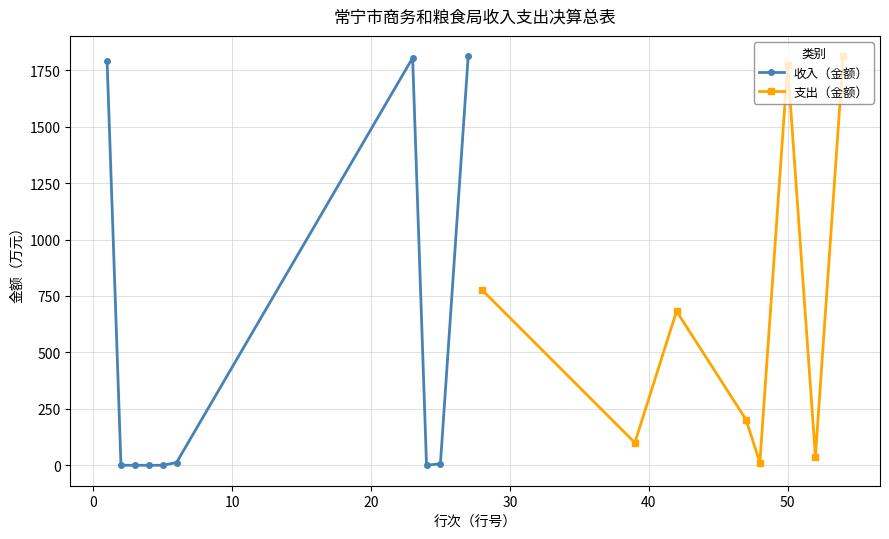

How many data points does each series have?

10